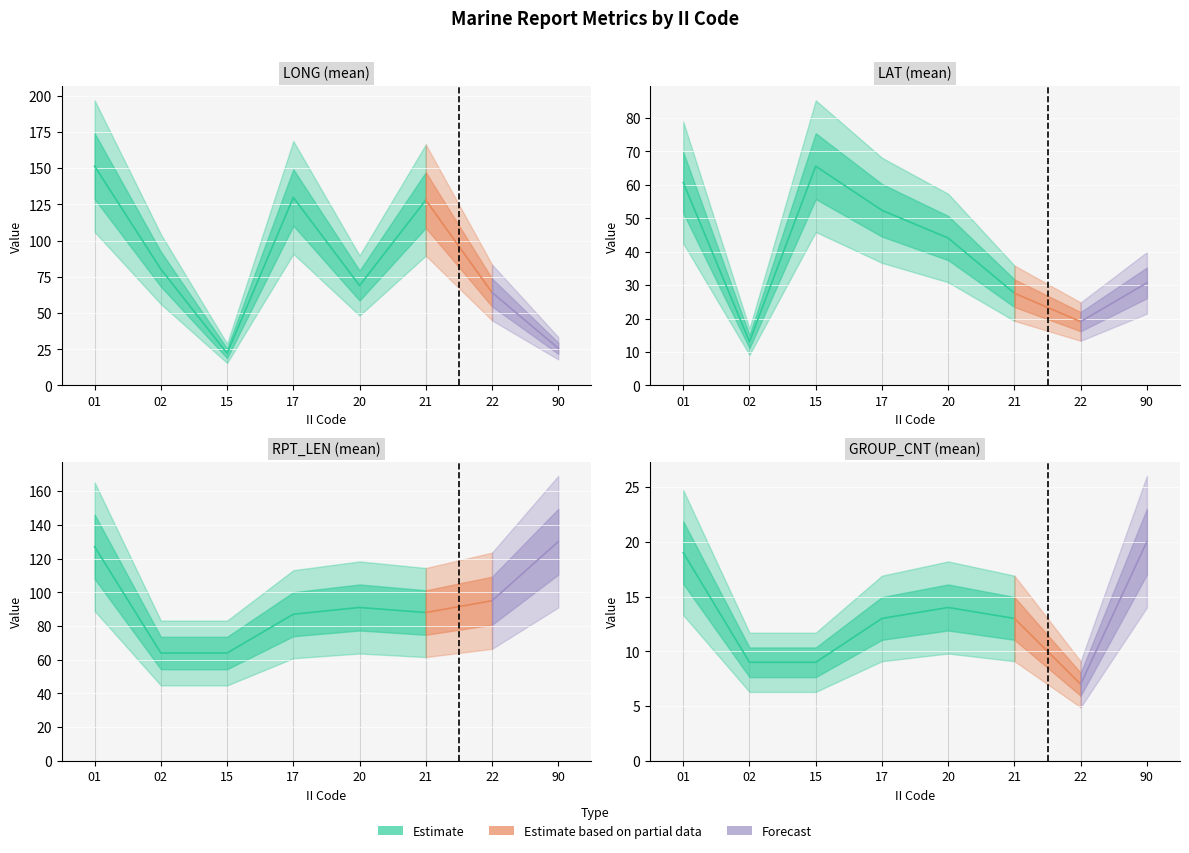

What is the maximum value shown in the chart?

151.4